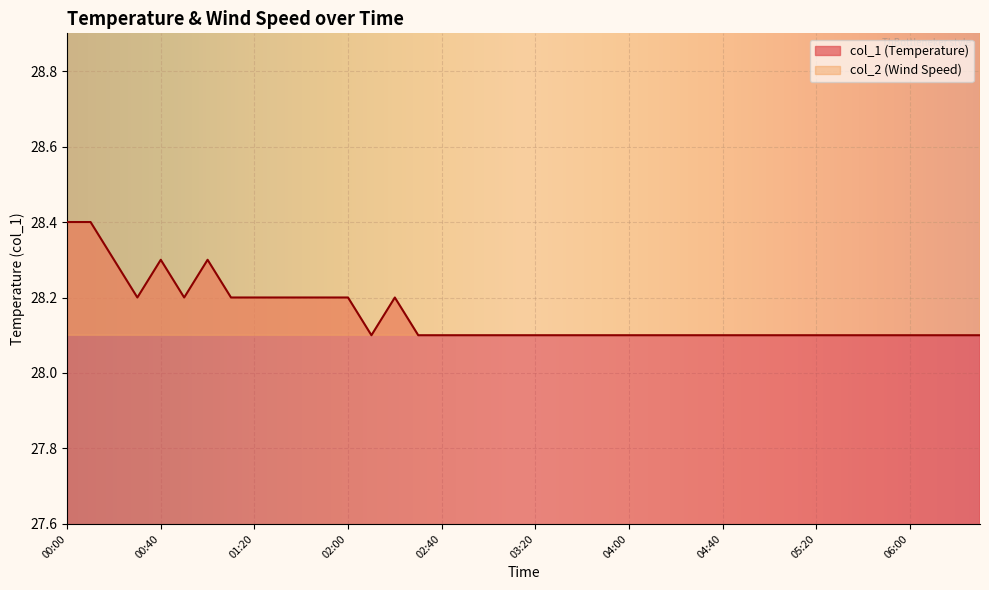

How many interior local peaks does the col_1 series have?

3